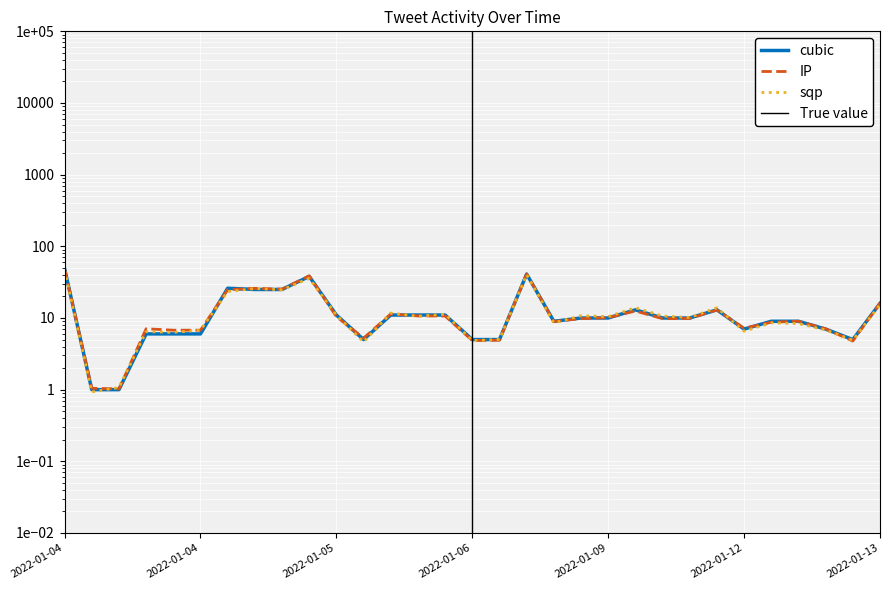

At which category does the chart reach its minimum across all series?

2022-01-04